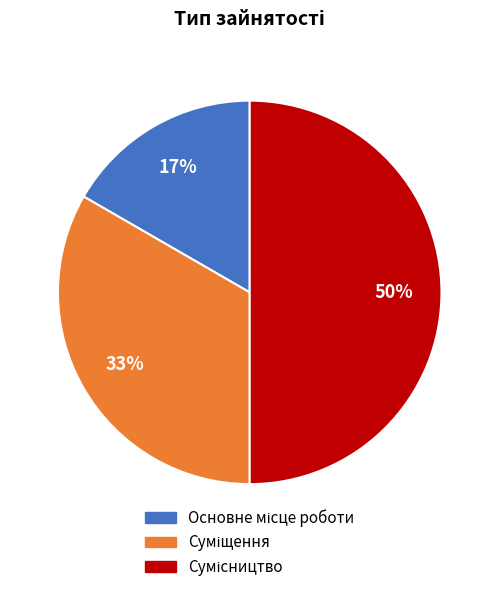

To the nearest percent, what is the difference between the largest and smallest slice percentages?

33%